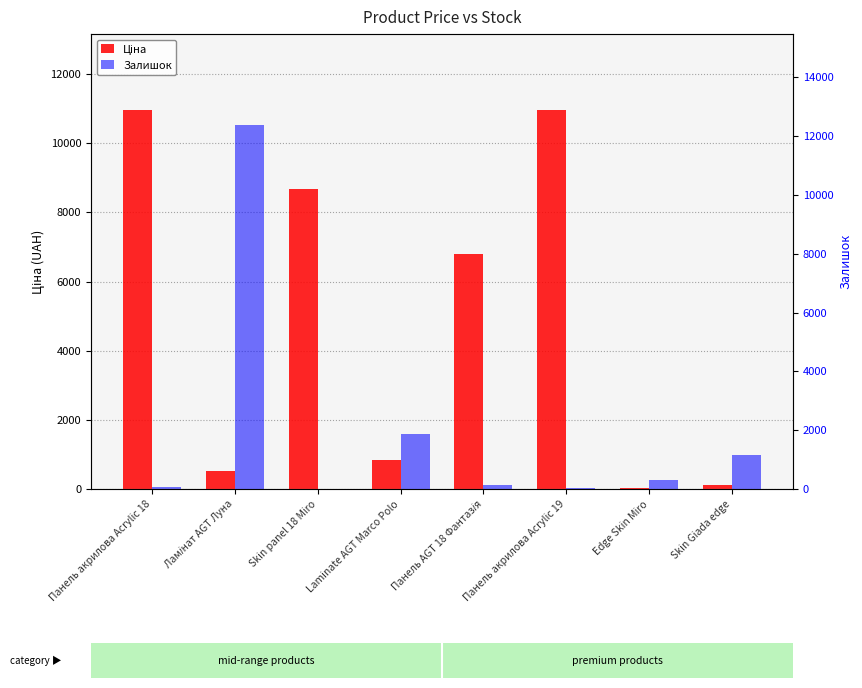

What is the approximate value of Ціна at Skin panel 18 Miro?

8679.5